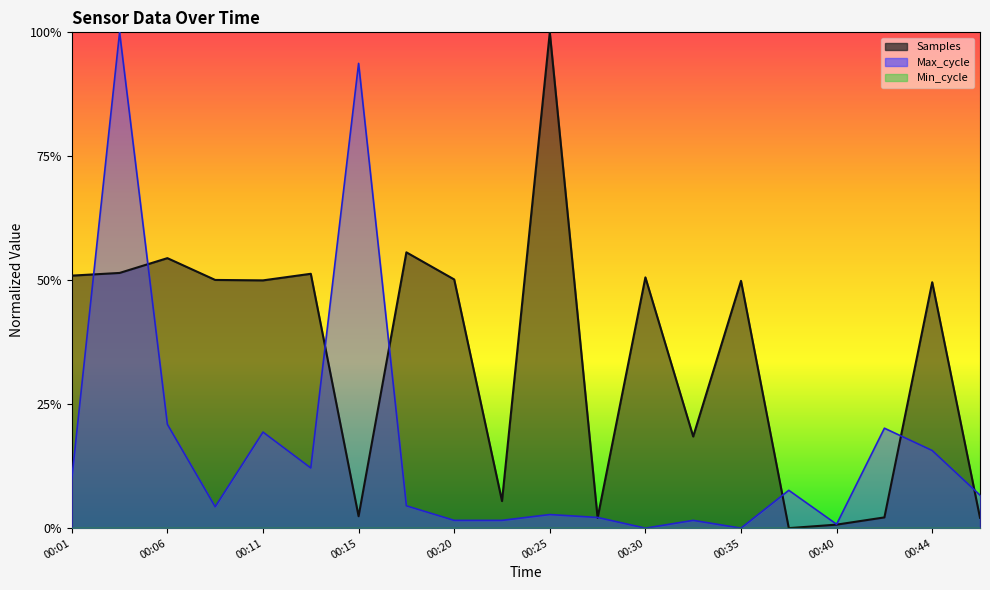

Reading right to left, transcribe all the data shown in this chart.

Samples: 00:47=0.0	00:44=0.5	00:42=0.0	00:40=0.0	00:37=0.0	00:35=0.5	00:32=0.2	00:30=0.5	00:28=0.0	00:25=1.0	00:23=0.1	00:20=0.5	00:18=0.6	00:15=0.0	00:13=0.5	00:11=0.5	00:08=0.5	00:06=0.5	00:03=0.5	00:01=0.5
Max_cycle: 00:47=0.1	00:44=0.2	00:42=0.2	00:40=0.0	00:37=0.1	00:35=0.0	00:32=0.0	00:30=0.0	00:28=0.0	00:25=0.0	00:23=0.0	00:20=0.0	00:18=0.0	00:15=0.9	00:13=0.1	00:11=0.2	00:08=0.0	00:06=0.2	00:03=1.0	00:01=0.1